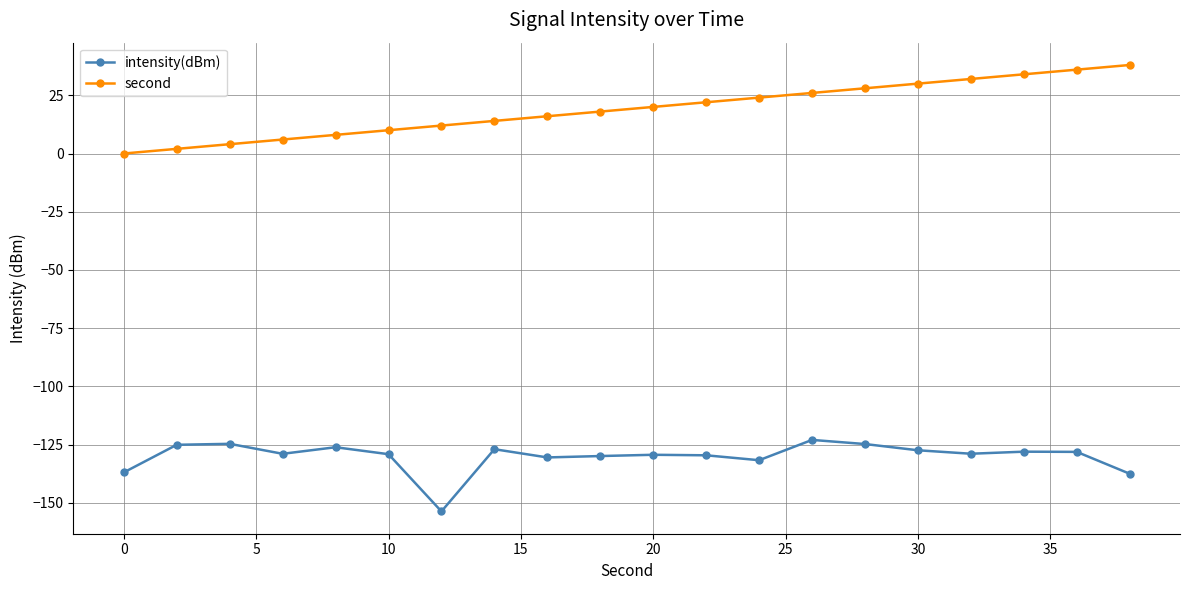

Which series has the largest total across all categories?

second